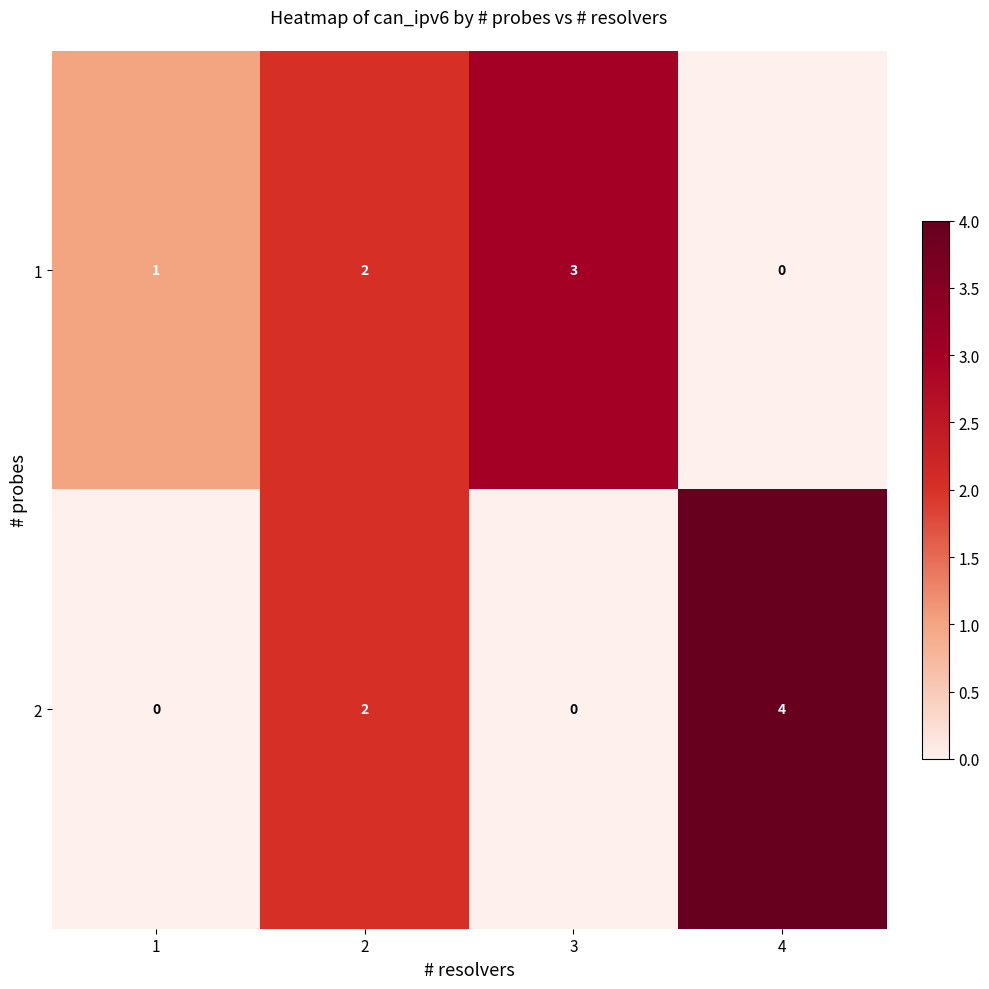

What is the difference between the highest and lowest values at 4?

4